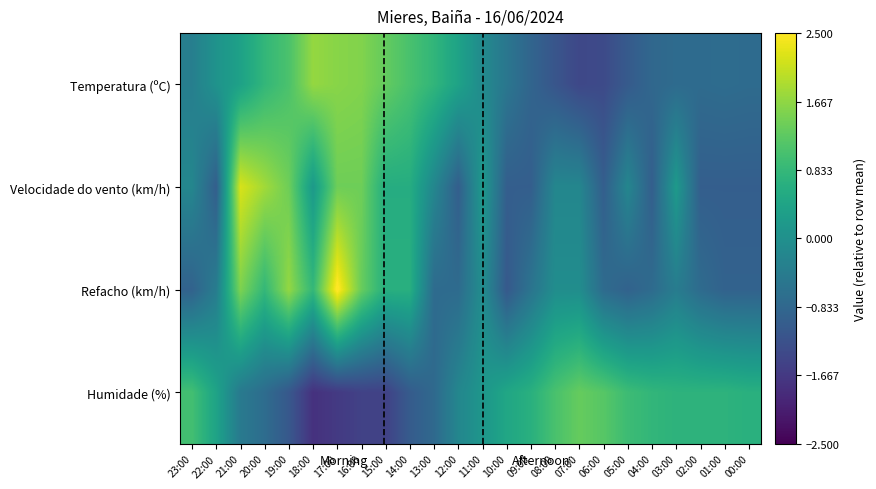

Which series has the widest spread of values?

Refacho (km/h)